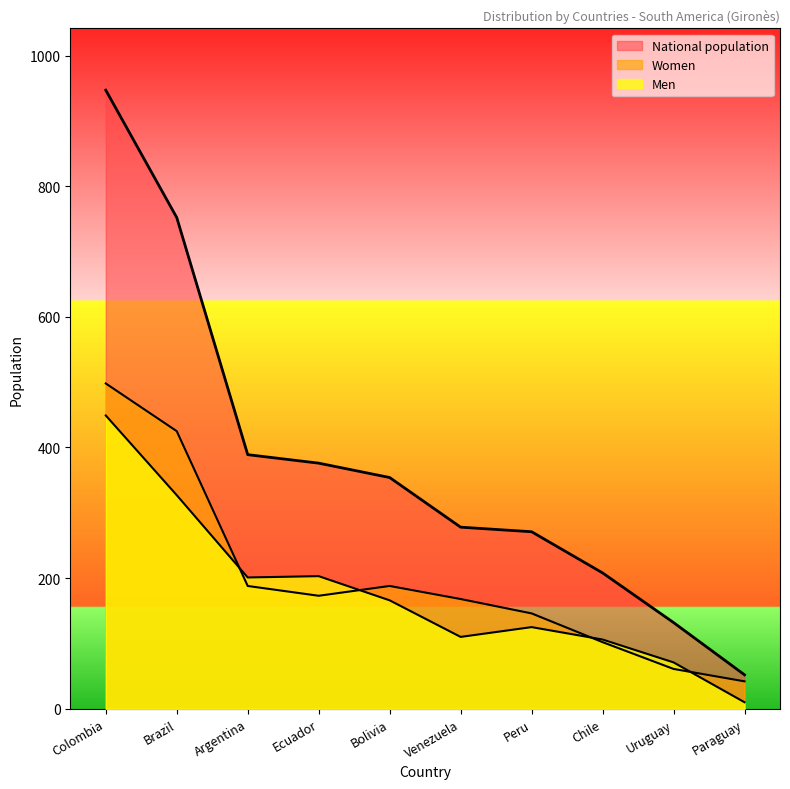

How many times do Women and Men cross each other?

4